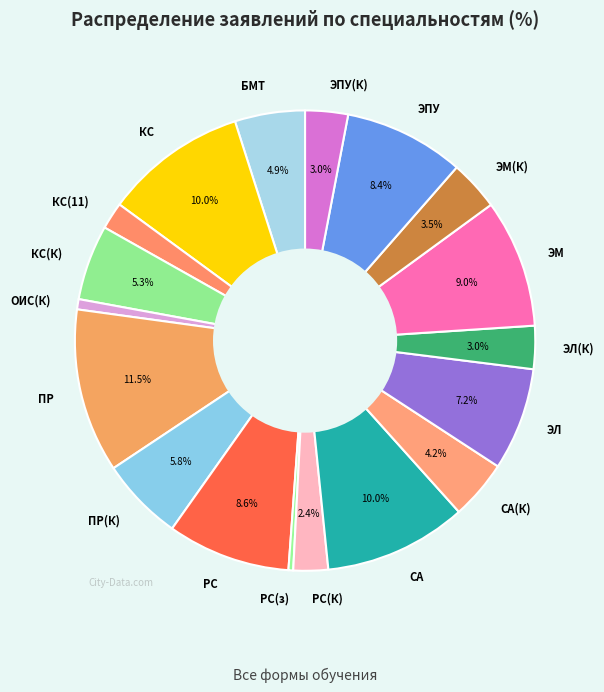

Approximately how many times larger is the value at ЭМ(К) compared to ЭПУ(К)?

1.2